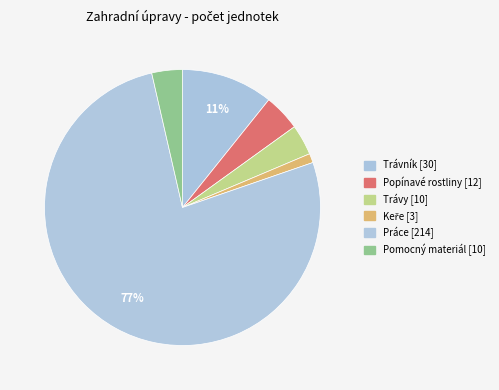

How much of the chart is everything except Trávy?

96.4%